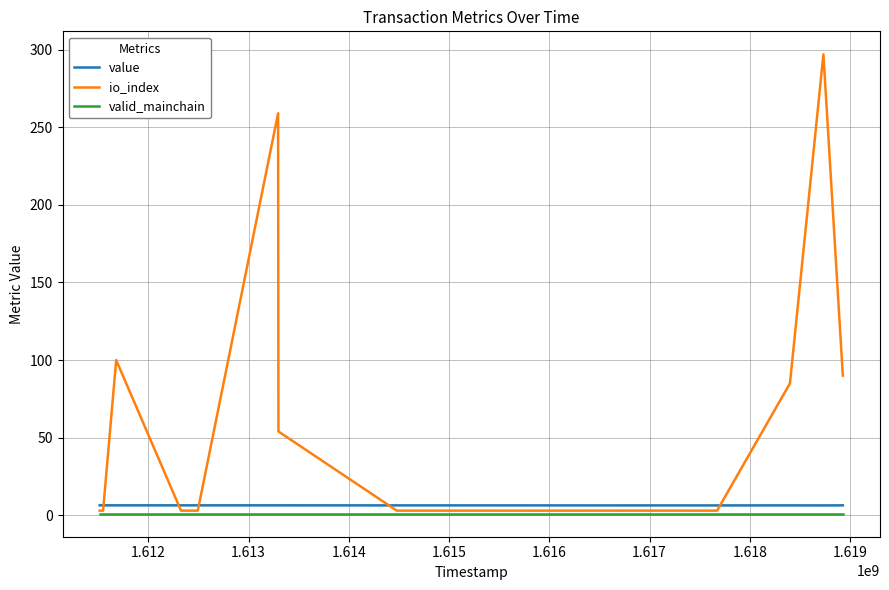

Which series has the largest range (max minus min)?

io_index